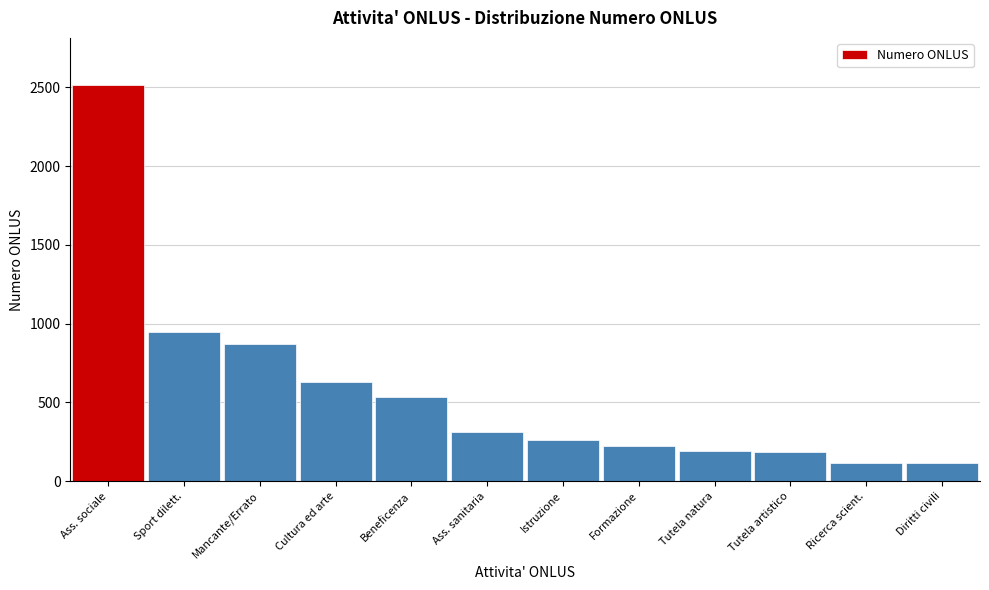

Where is the data nearest to the value 1314?

Sport dilett.